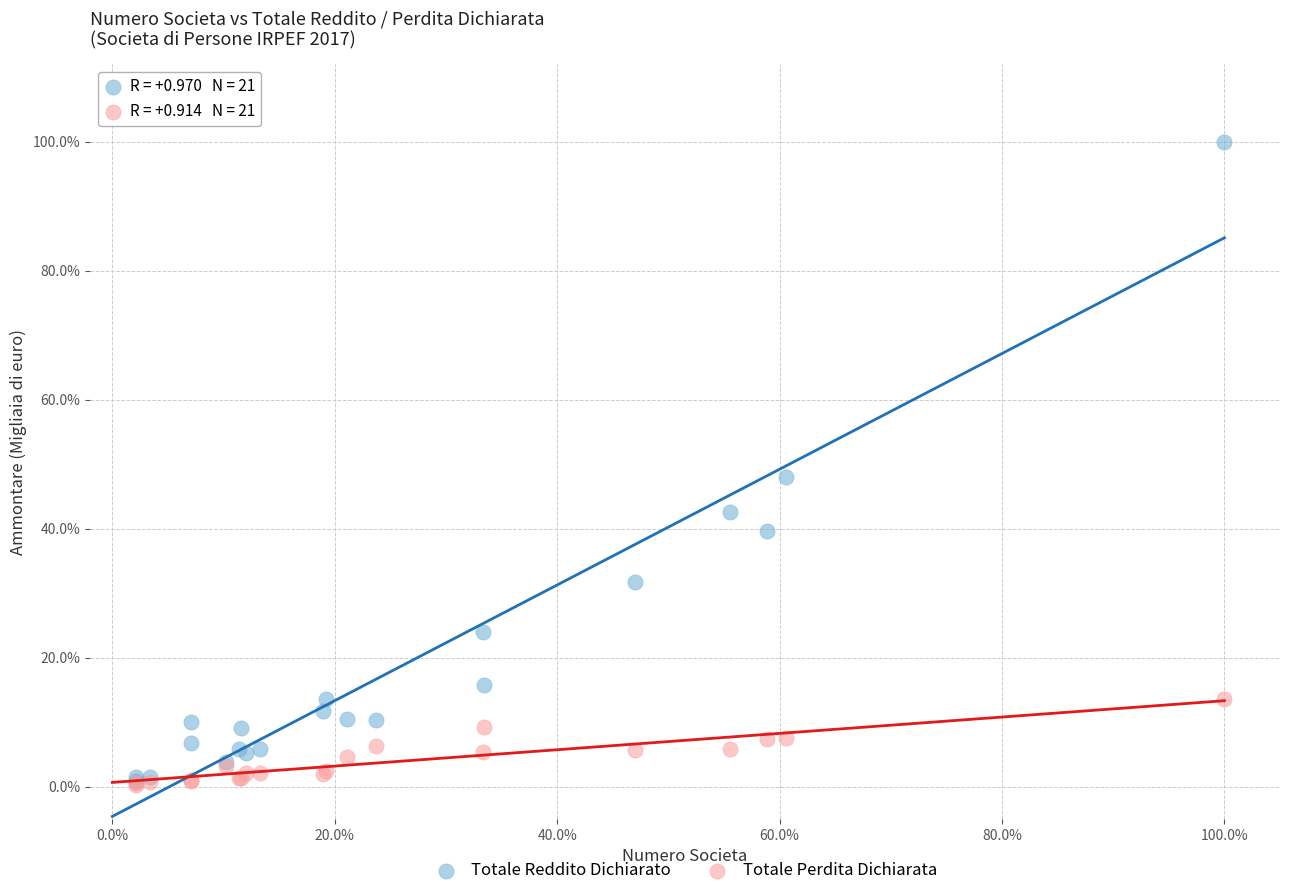

What are all the series names shown in the legend?

Totale Reddito Dichiarato, Totale Perdita Dichiarata